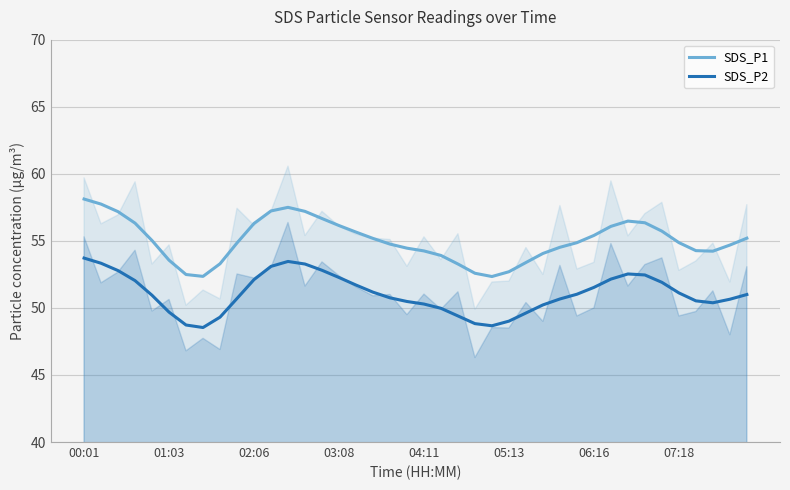

Where does the SDS_P2 series first go above 50?

00:01